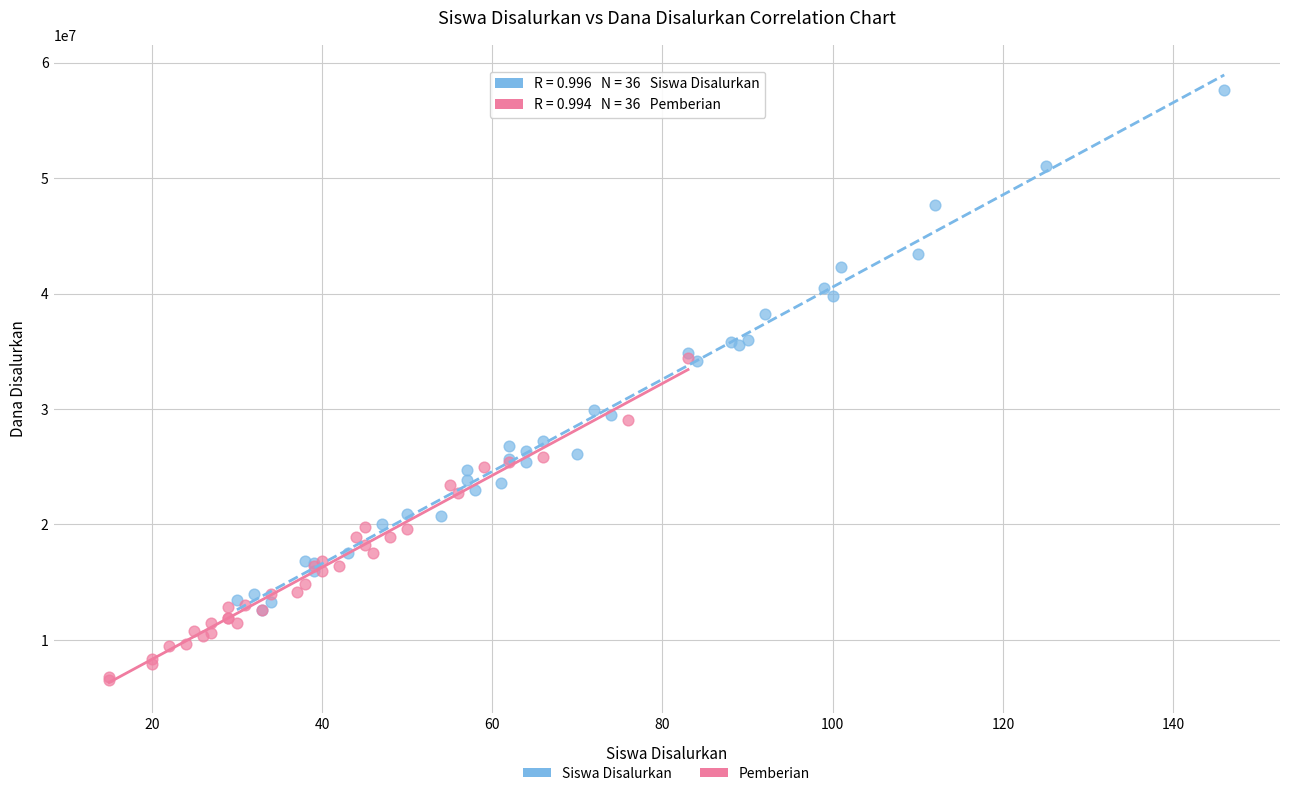

Which series contains the highest Y value?

Siswa Disalurkan